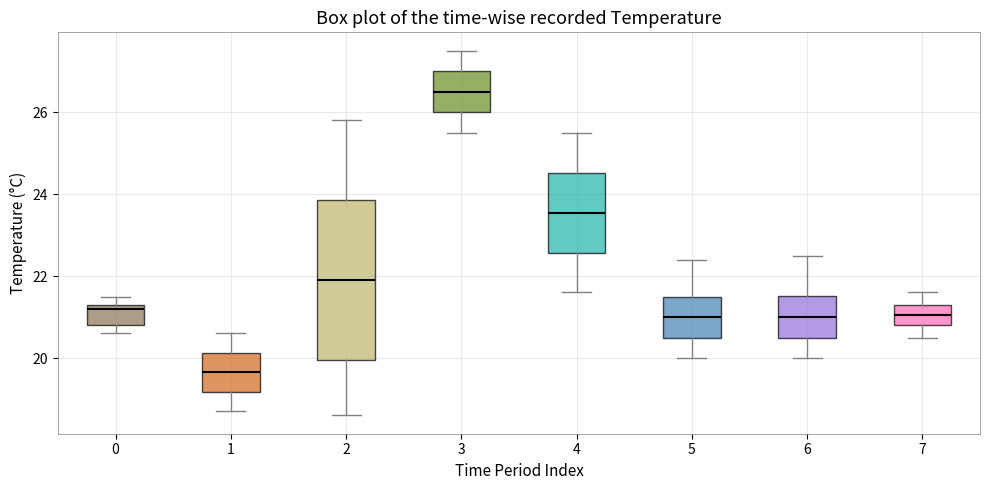

Which box's median line is the highest?

3